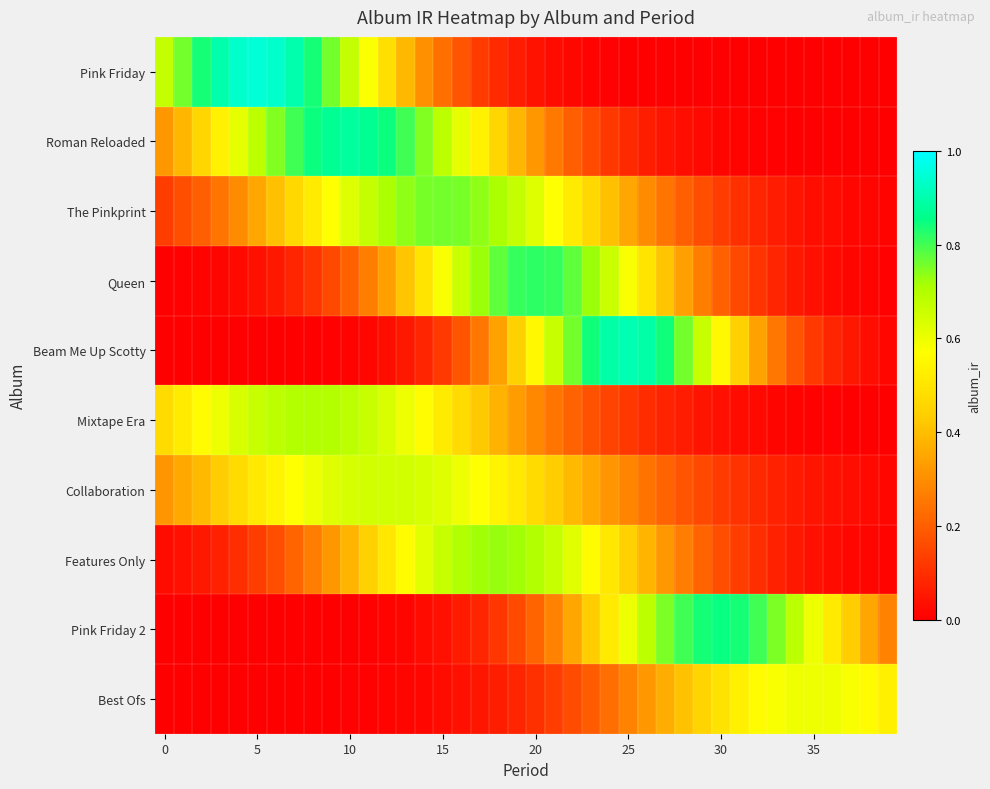

Reading left to right, list all the values displayed in this chart.

Pink Friday: 0.7	0.8	0.8	0.9	0.9	0.9	0.9	0.9	0.8	0.8	0.7	0.6	0.5	0.4	0.3	0.2	0.2	0.1	0.1	0.1	0.0	0.0	0.0	0.0	0.0	0.0	0.0	0.0	0.0	0.0	0.0	0.0	0.0	0.0	0.0	0.0	0.0	0.0	0.0	0.0
Roman Reloaded: 0.3	0.4	0.5	0.5	0.6	0.7	0.7	0.8	0.8	0.9	0.9	0.9	0.8	0.8	0.7	0.7	0.6	0.5	0.5	0.4	0.3	0.3	0.2	0.2	0.1	0.1	0.1	0.0	0.0	0.0	0.0	0.0	0.0	0.0	0.0	0.0	0.0	0.0	0.0	0.0
The Pinkprint: 0.1	0.2	0.2	0.2	0.3	0.3	0.4	0.5	0.5	0.6	0.6	0.7	0.7	0.7	0.8	0.8	0.8	0.7	0.7	0.7	0.6	0.6	0.5	0.5	0.4	0.3	0.3	0.2	0.2	0.2	0.1	0.1	0.1	0.1	0.0	0.0	0.0	0.0	0.0	0.0
Queen: 0.0	0.0	0.0	0.0	0.0	0.0	0.1	0.1	0.1	0.2	0.2	0.3	0.3	0.4	0.5	0.6	0.7	0.7	0.8	0.8	0.8	0.8	0.8	0.7	0.7	0.6	0.5	0.4	0.3	0.3	0.2	0.2	0.1	0.1	0.1	0.0	0.0	0.0	0.0	0.0
Beam Me Up Scotty: 0.0	0.0	0.0	0.0	0.0	0.0	0.0	0.0	0.0	0.0	0.0	0.0	0.0	0.1	0.1	0.1	0.2	0.3	0.3	0.4	0.6	0.7	0.8	0.8	0.9	0.9	0.9	0.8	0.8	0.7	0.6	0.4	0.3	0.3	0.2	0.1	0.1	0.1	0.0	0.0
Mixtape Era: 0.5	0.5	0.6	0.6	0.6	0.7	0.7	0.7	0.7	0.7	0.7	0.7	0.6	0.6	0.6	0.5	0.5	0.4	0.4	0.3	0.3	0.2	0.2	0.2	0.1	0.1	0.1	0.1	0.1	0.0	0.0	0.0	0.0	0.0	0.0	0.0	0.0	0.0	0.0	0.0
Collaboration: 0.3	0.4	0.4	0.4	0.5	0.5	0.5	0.6	0.6	0.6	0.6	0.6	0.7	0.6	0.6	0.6	0.6	0.6	0.5	0.5	0.5	0.4	0.4	0.4	0.3	0.3	0.2	0.2	0.2	0.2	0.1	0.1	0.1	0.1	0.1	0.0	0.0	0.0	0.0	0.0
Features Only: 0.0	0.0	0.1	0.1	0.1	0.1	0.2	0.2	0.3	0.3	0.4	0.4	0.5	0.6	0.6	0.7	0.7	0.7	0.7	0.7	0.7	0.7	0.6	0.6	0.5	0.4	0.4	0.3	0.3	0.2	0.2	0.1	0.1	0.1	0.1	0.0	0.0	0.0	0.0	0.0
Pink Friday 2: 0.0	0.0	0.0	0.0	0.0	0.0	0.0	0.0	0.0	0.0	0.0	0.0	0.0	0.0	0.0	0.0	0.1	0.1	0.1	0.2	0.2	0.3	0.3	0.4	0.5	0.6	0.7	0.8	0.8	0.8	0.8	0.8	0.8	0.8	0.7	0.6	0.5	0.4	0.3	0.3
Best Ofs: 0.0	0.0	0.0	0.0	0.0	0.0	0.0	0.0	0.0	0.0	0.0	0.0	0.0	0.0	0.0	0.0	0.0	0.0	0.1	0.1	0.1	0.1	0.2	0.2	0.2	0.3	0.3	0.4	0.4	0.5	0.5	0.5	0.6	0.6	0.6	0.6	0.6	0.6	0.6	0.5